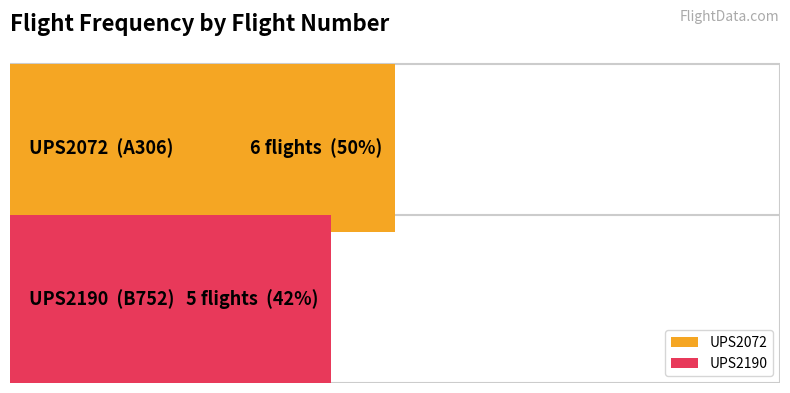

Rank the categories by value from lowest to highest.

UPS2190, UPS2072